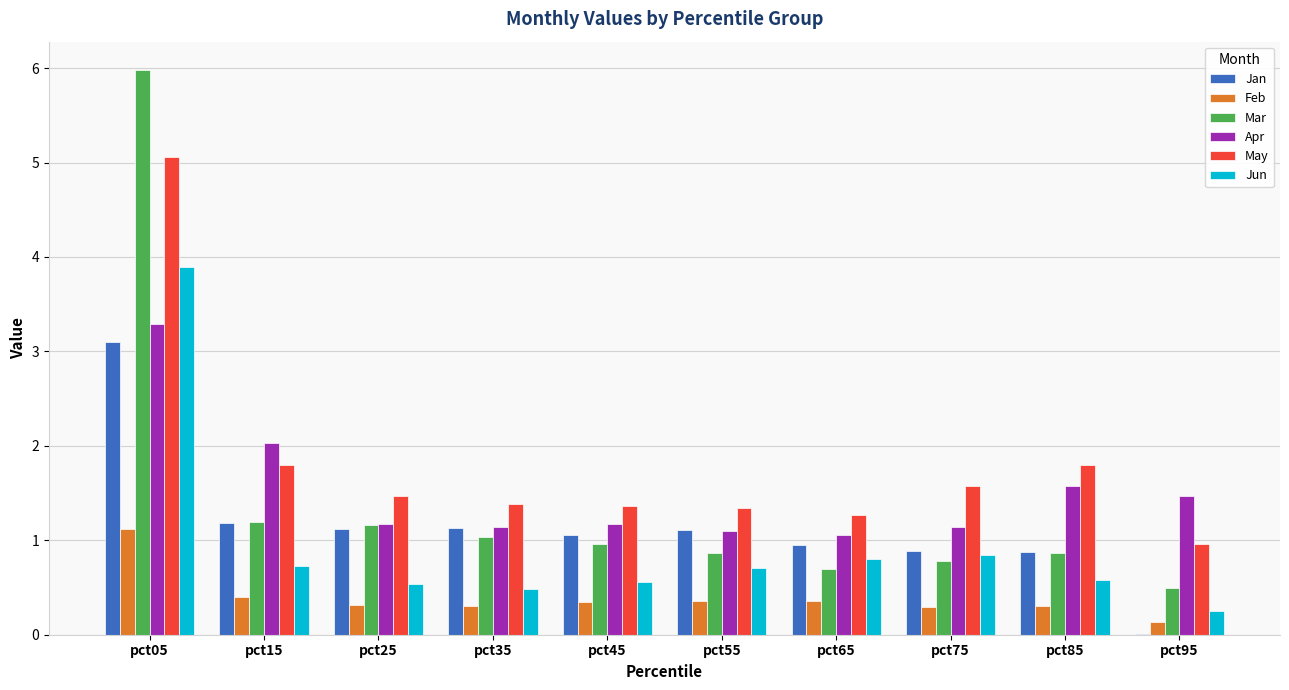

What is the sum of all Jan values?

11.4